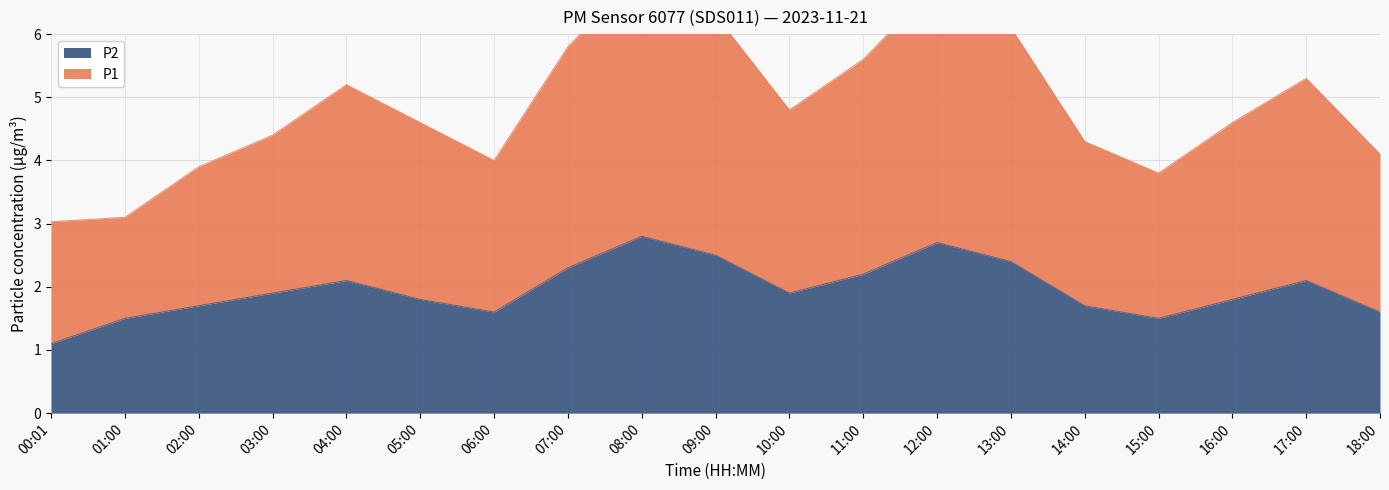

True or false: P1 has more than 0 points higher than both neighbors.

True